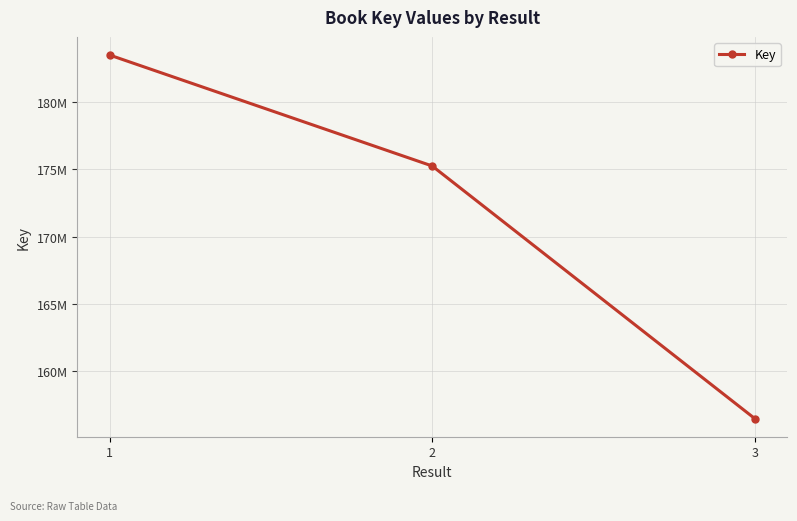

Reading left to right, extract all data points from this chart.

1=183479037	2=175238596	3=156475972